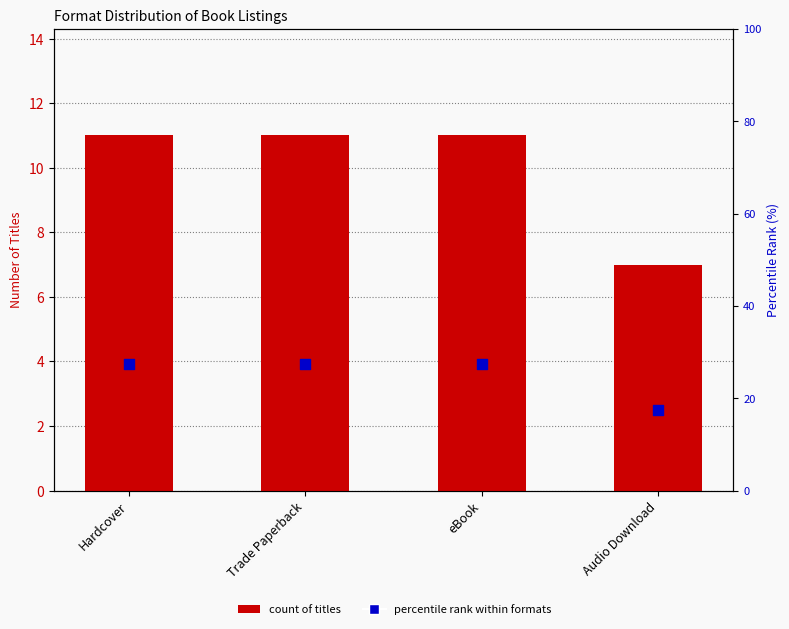

Which series has the largest Y range (max minus min)?

percentile rank within formats